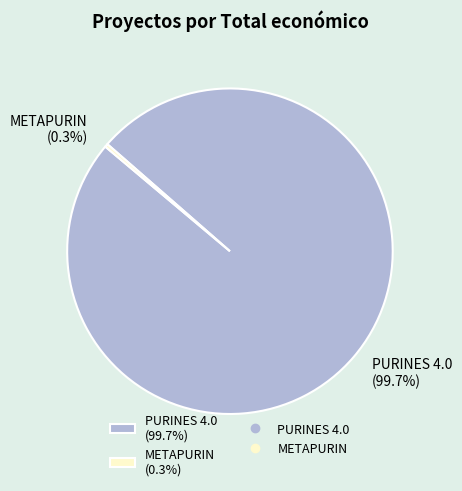

Count the number of slices in the pie.

2